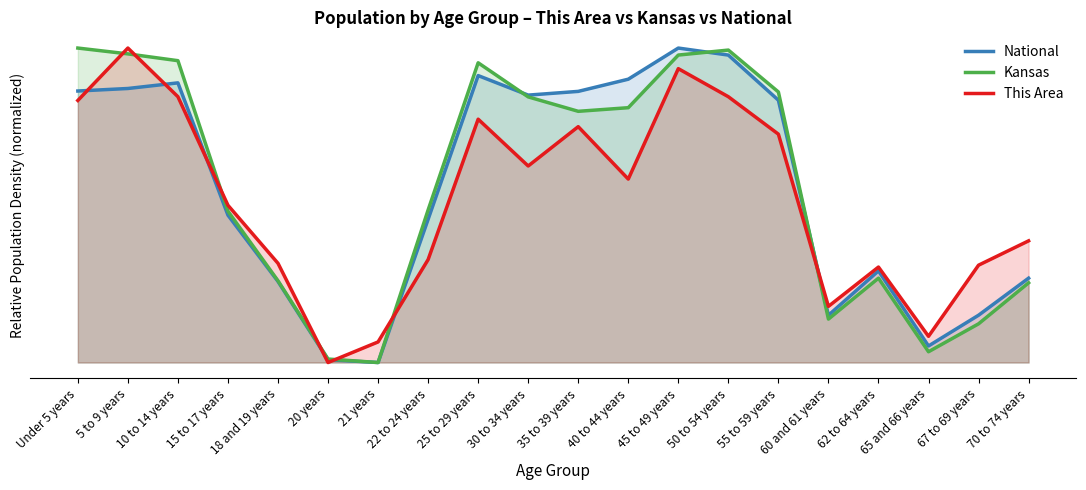

What is the difference between the maximum and second lowest values in the National series?

1.0